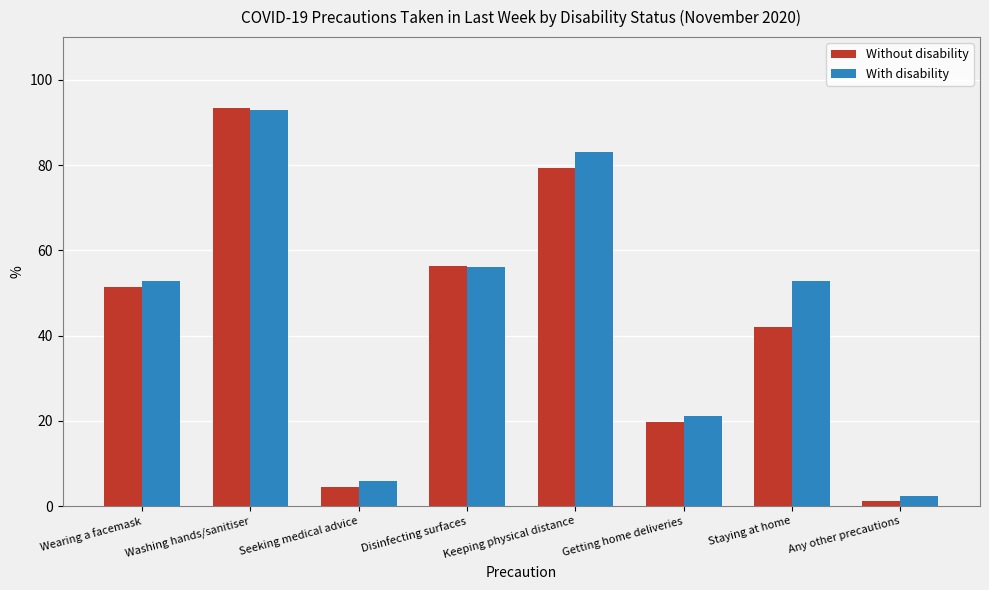

Which series has the widest spread of values?

Without disability